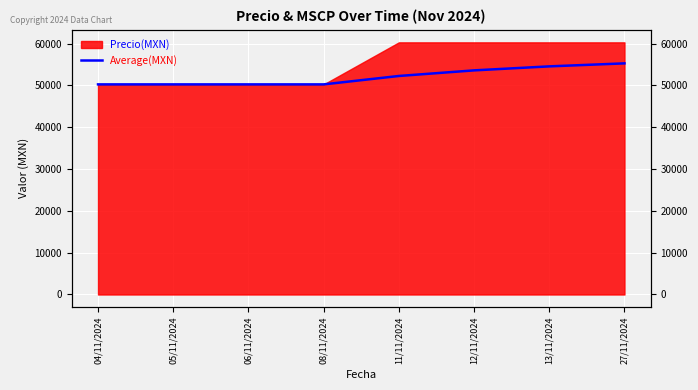

Where does the data first go above 52246?

11/11/2024